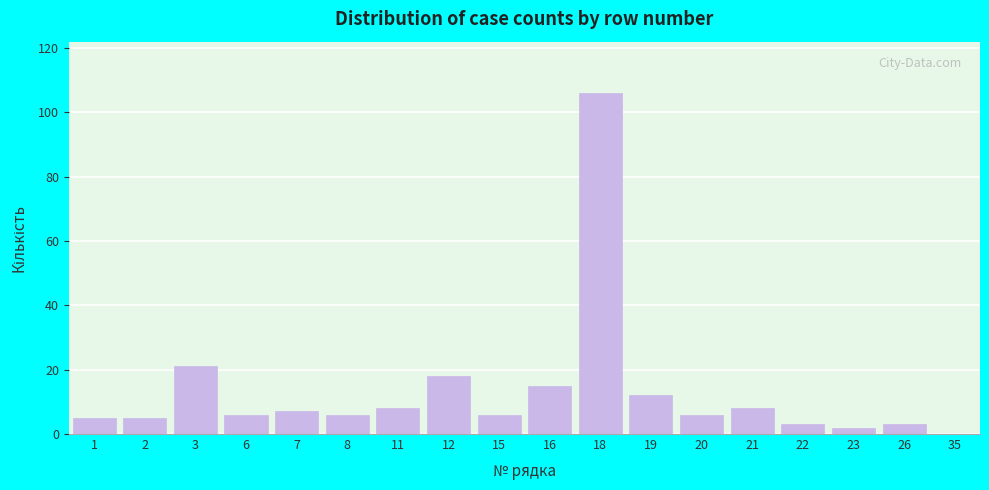

Reading left to right, transcribe all the data shown in this chart.

1=5	2=5	3=21	6=6	7=7	8=6	11=8	12=18	15=6	16=15	18=106	19=12	20=6	21=8	22=3	23=2	26=3	35=0